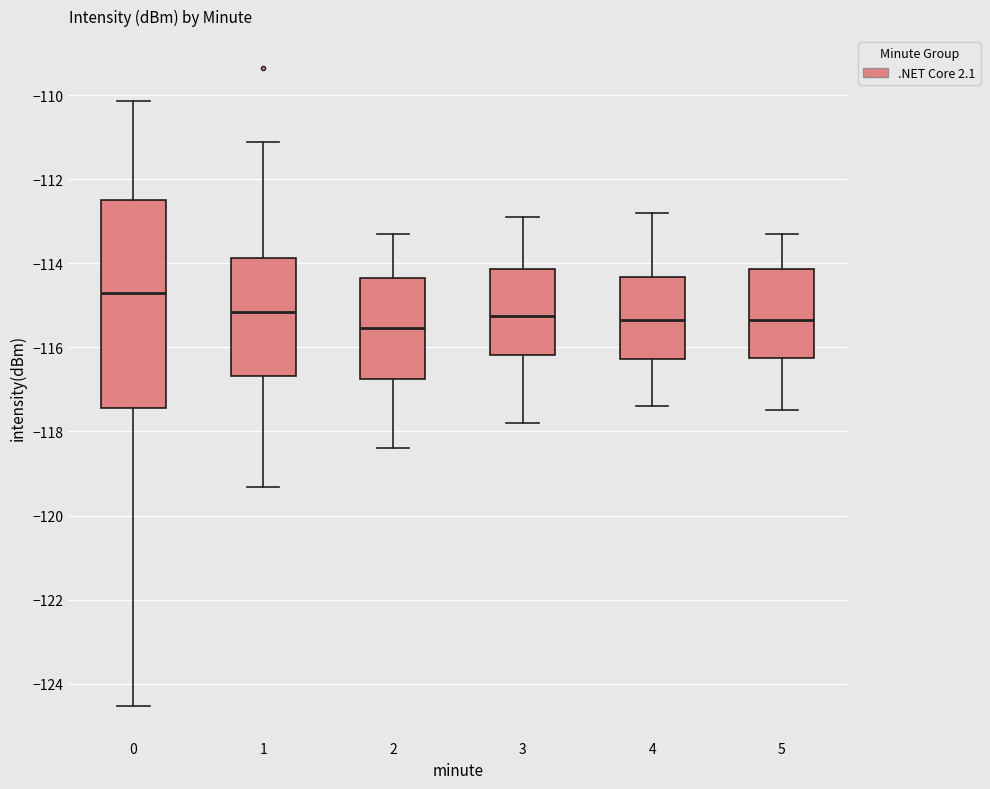

Reading left to right, read every box against the y-axis: the position of its median line, the range the box covers, and the ends of its whiskers. The values are not printed on the chart, so give them approximately, as read against the axis.

0: median -114.8, box -117.4 to -112.6, whiskers -124.6 to -110.2
1: median -115.2, box -116.6 to -113.8, whiskers -119.4 to -111.2
2: median -115.6, box -116.8 to -114.4, whiskers -118.4 to -113.2
3: median -115.2, box -116.2 to -114.2, whiskers -117.8 to -112.8
4: median -115.4, box -116.2 to -114.4, whiskers -117.4 to -112.8
5: median -115.4, box -116.2 to -114.2, whiskers -117.4 to -113.2